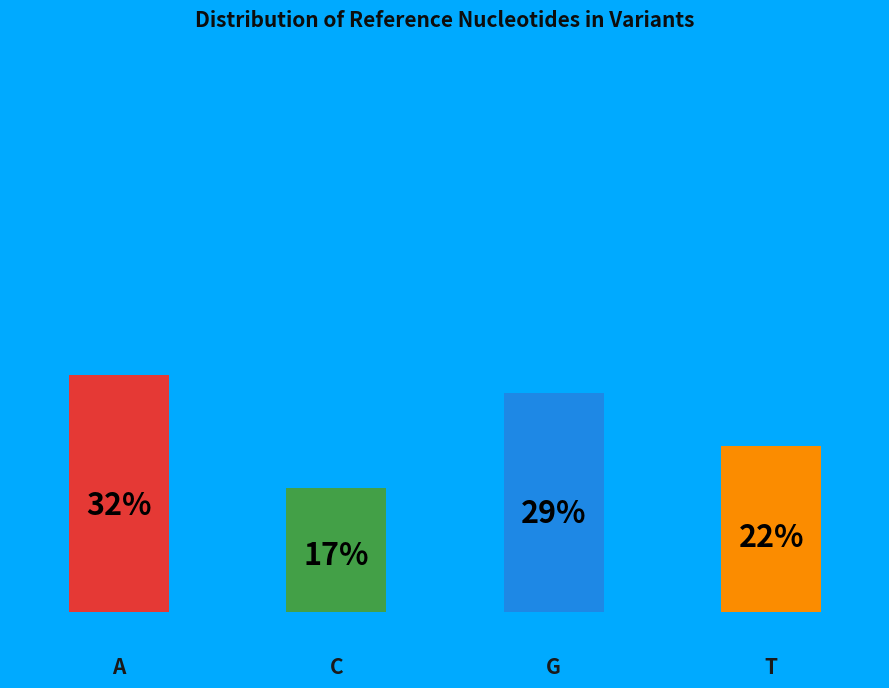

To the nearest percent, what is the combined percentage of G and C?

46%